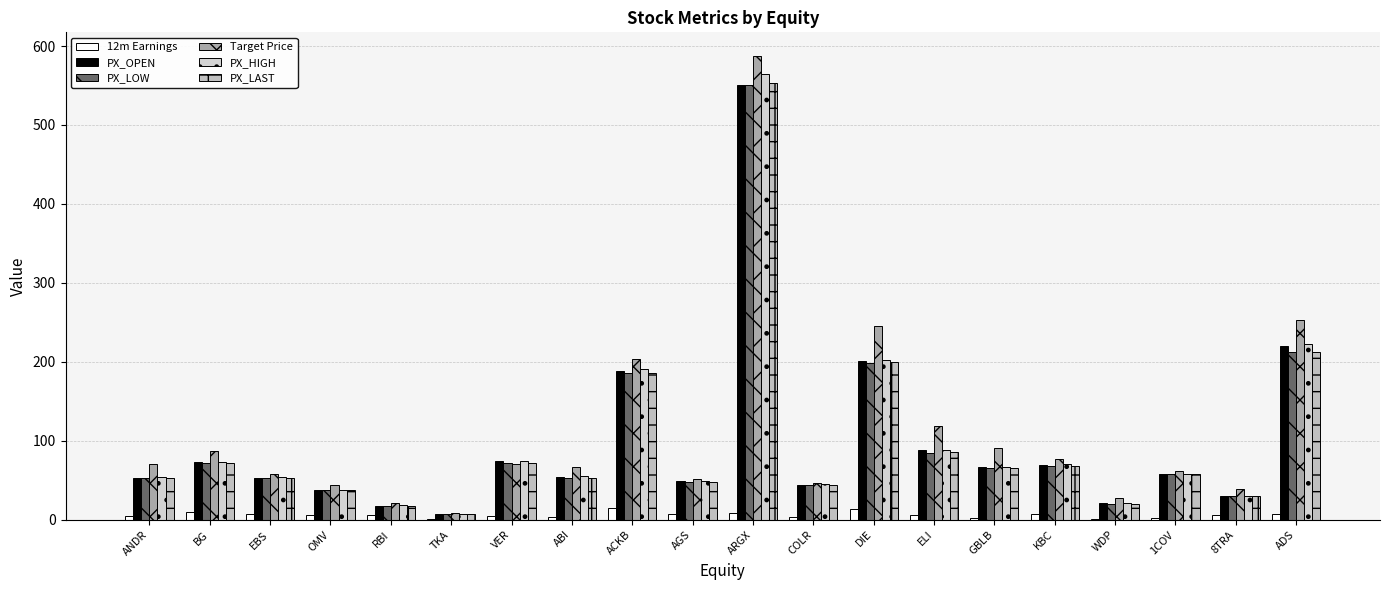

At which label does Target Price reach its minimum?

TKA